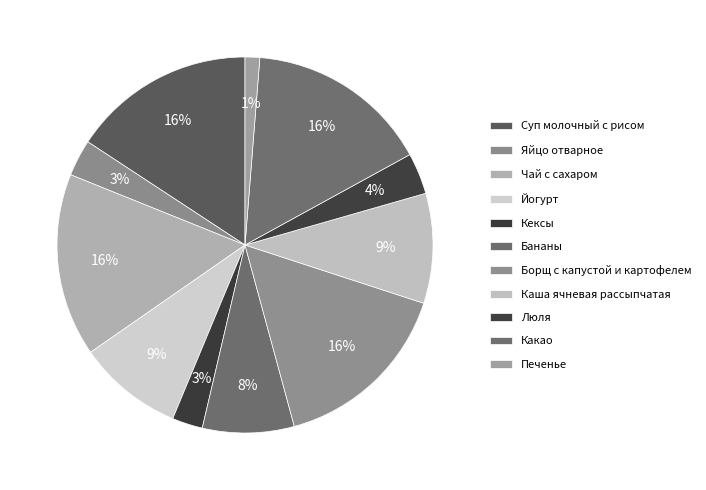

What portion of the pie excludes Кексы?

97.4%